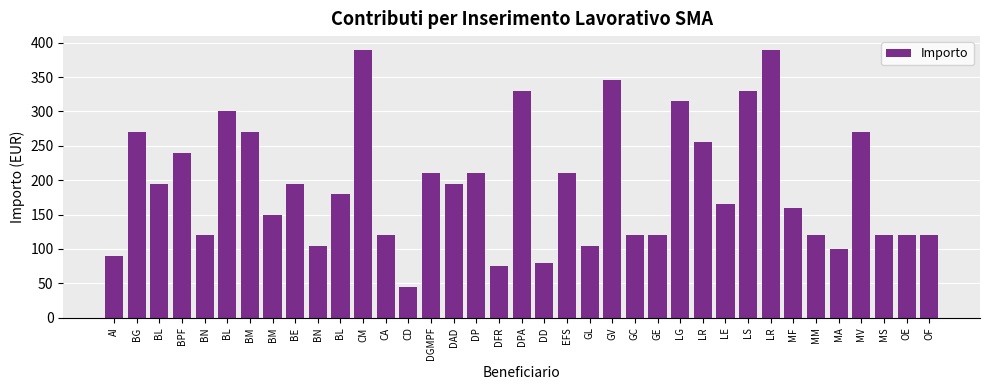

Does the chart contain any negative values?

No